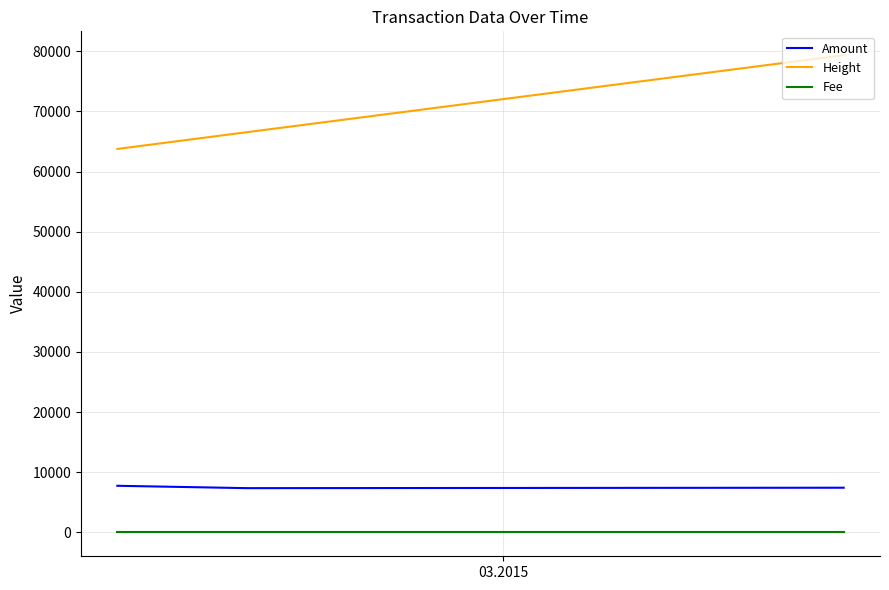

Which series has the largest total across all categories?

Height